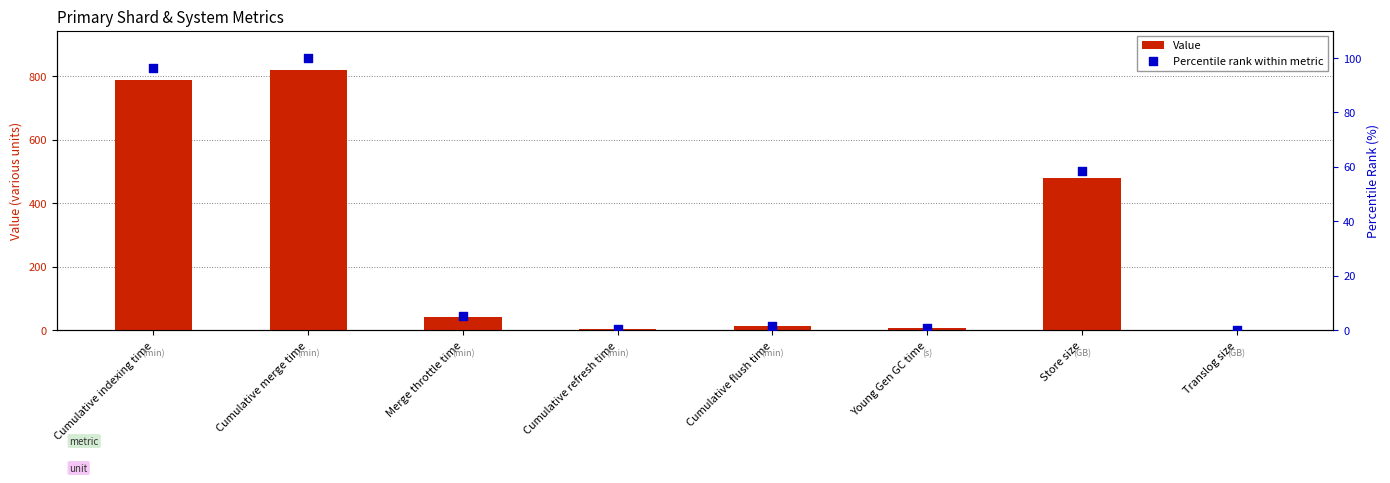

At which category is the sum across all series the highest?

Cumulative merge time